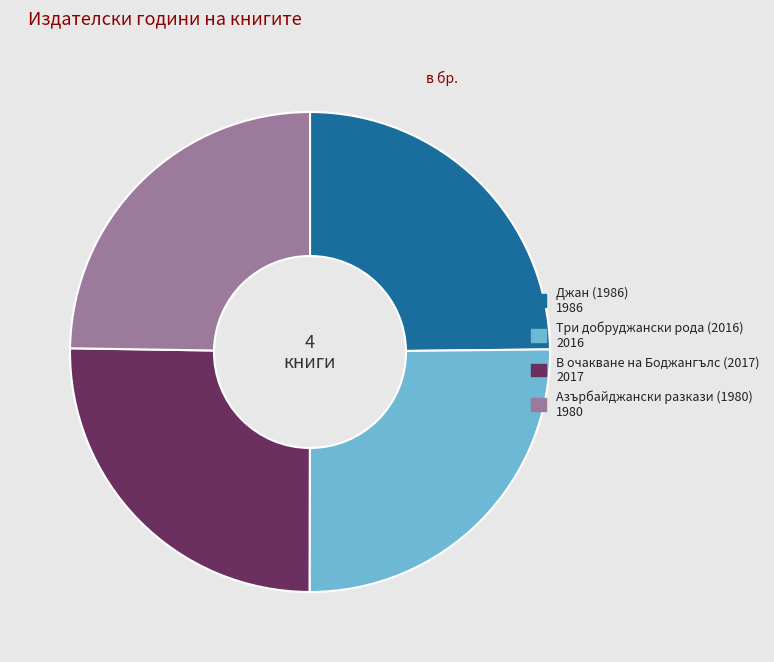

Approximately how many times larger is the value at Три добруджански рода (2016) compared to Азърбайджански разкази (1980)?

1.0